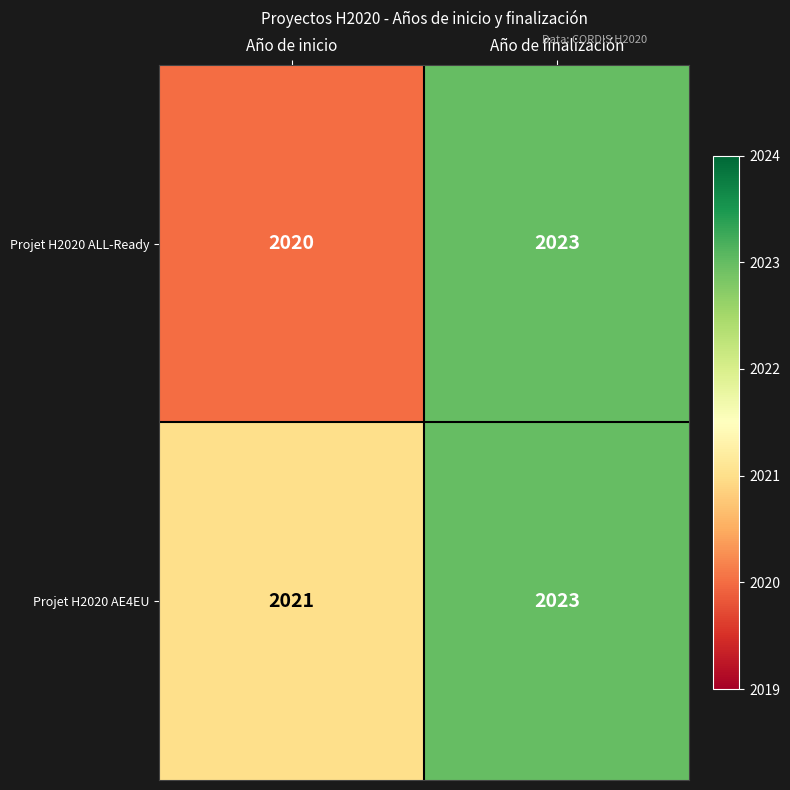

What is the average value of the Projet H2020 AE4EU series?

2022